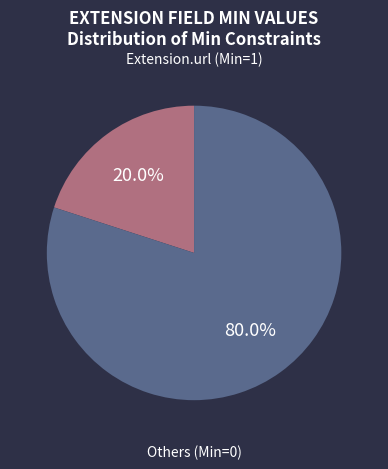

Does any single category account for the majority?

Yes